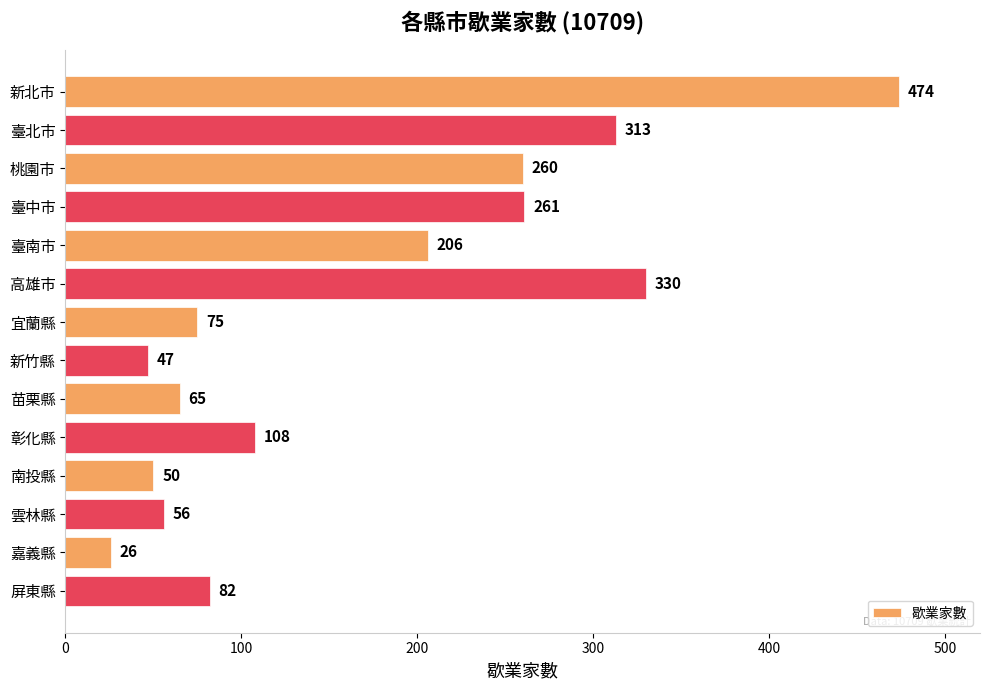

Reading top to bottom, transcribe all the data shown in this chart.

474	313	260	261	206	330	75	47	65	108	50	56	26	82